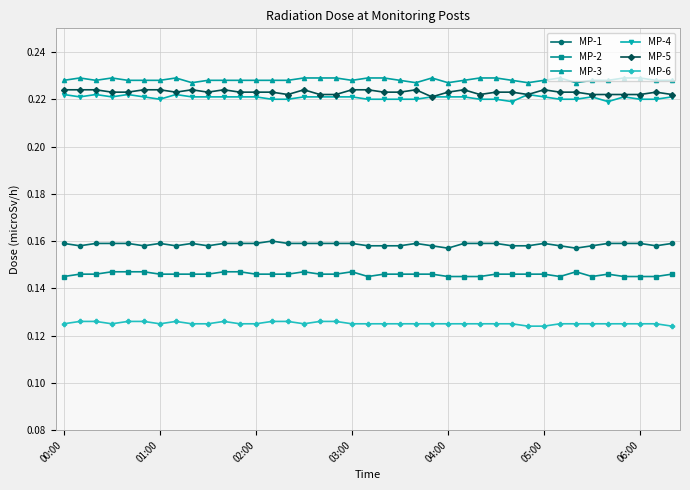

How many MP-3 values are between 0 and 1?

39